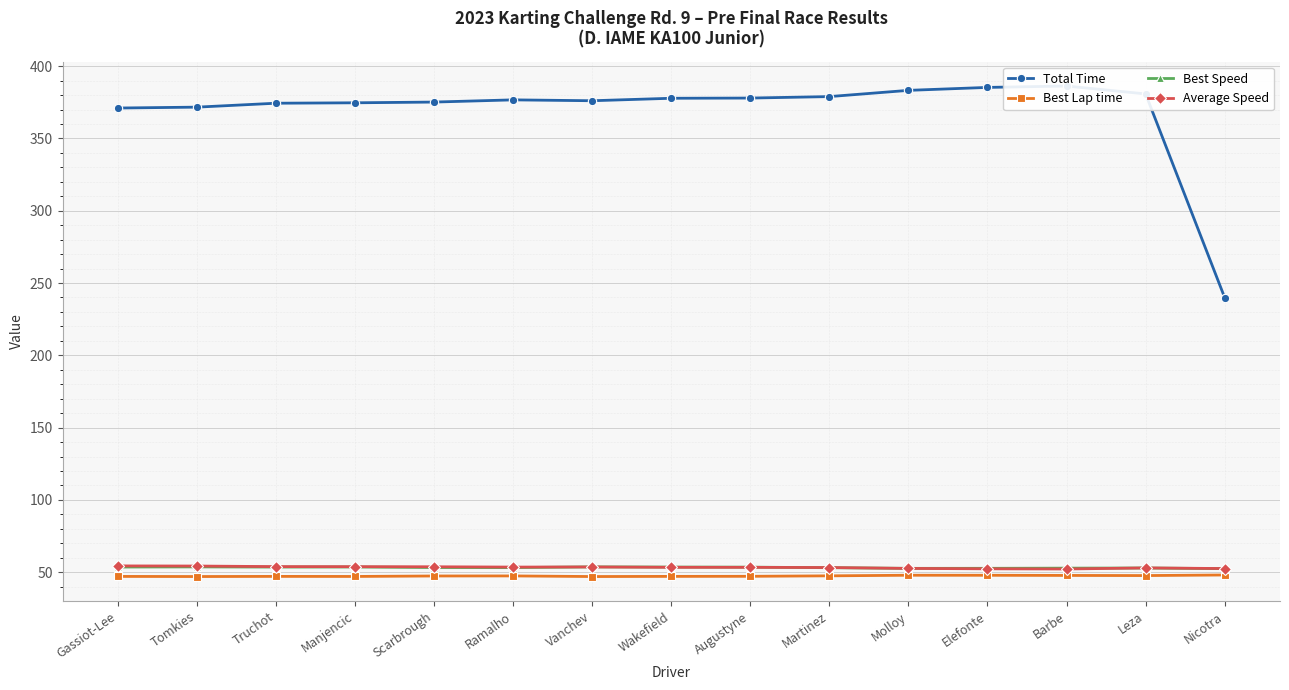

Which series ends up on top after the final intersection of Best Speed and Average Speed?

Average Speed